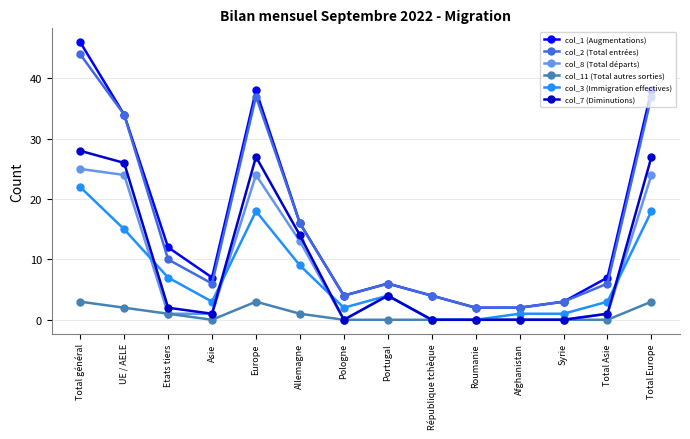

How many categories are shown in the chart?

14